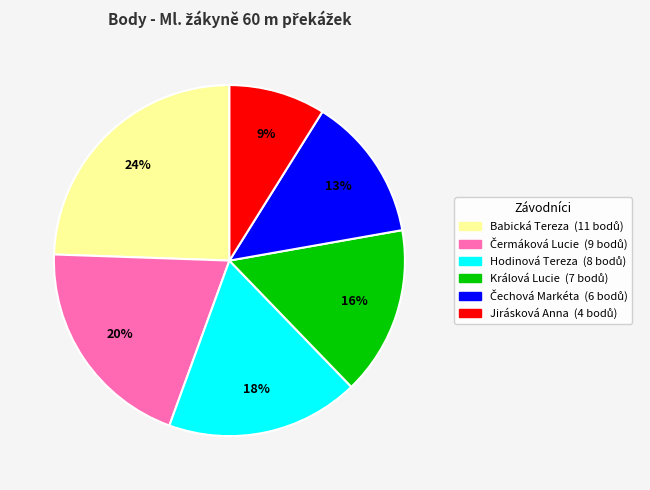

To the nearest percent, what is the average slice percentage?

17%